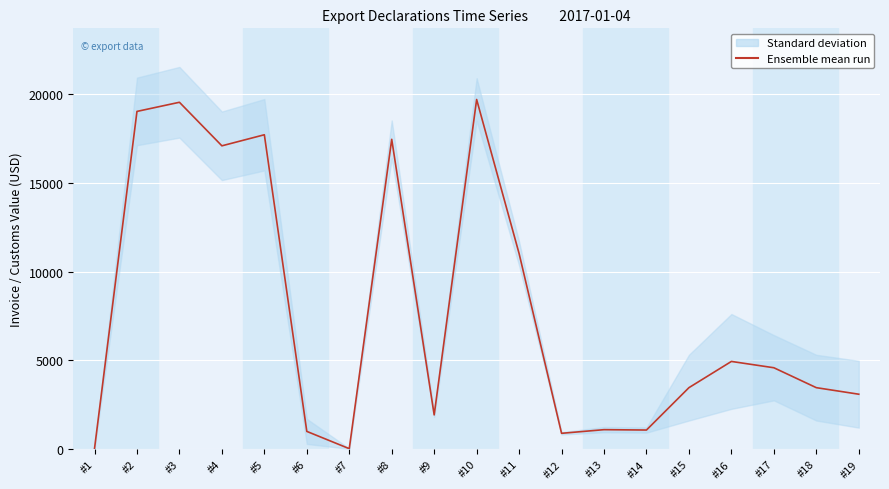

Reading left to right, transcribe all the data shown in this chart.

23.9	19040.0	19555.2	17100.0	17724.0	1000.0	26.0	17466.7	1930.3	19712.5	11026.1	891.8	1097.0	1076.4	3465.0	4943.9	4588.1	3465.0	3095.8